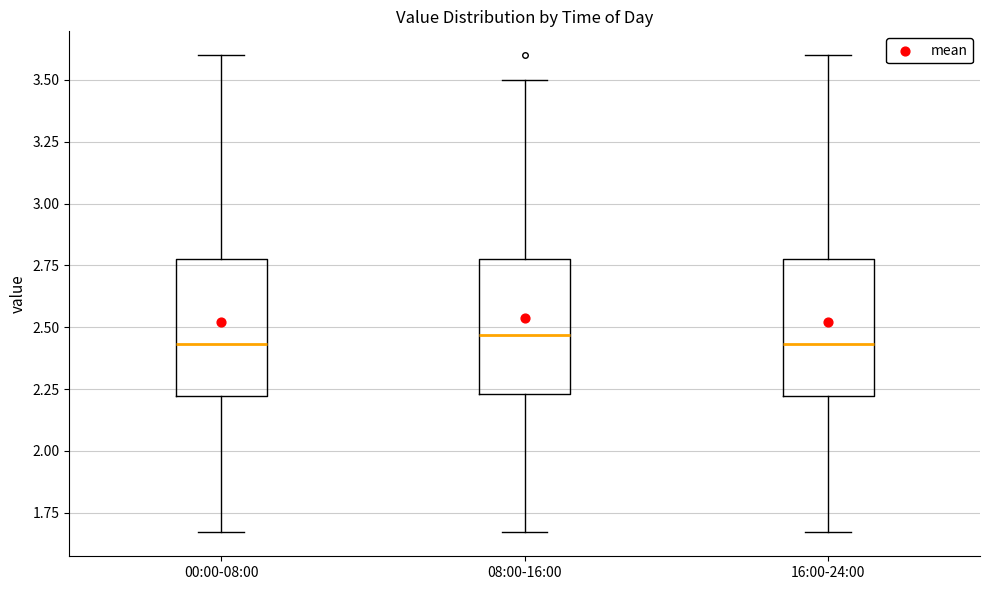

Reading left to right, read every box against the y-axis: the position of its median line, the range the box covers, and the ends of its whiskers. The values are not printed on the chart, so give them approximately, as read against the axis.

00:00-08:00: median 2.45, box 2.20 to 2.80, whiskers 1.65 to 3.60
08:00-16:00: median 2.45, box 2.25 to 2.80, whiskers 1.65 to 3.50
16:00-24:00: median 2.45, box 2.20 to 2.80, whiskers 1.65 to 3.60